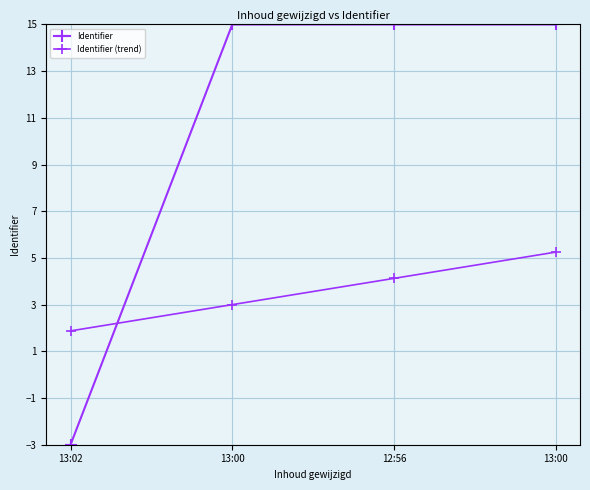

True or false: Identifier (trend) has more than 0 points higher than both neighbors.

False